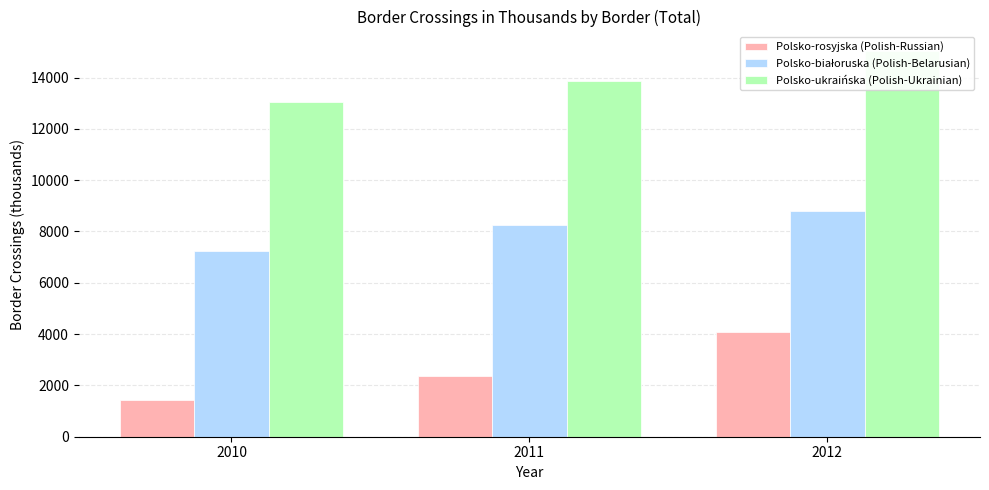

How many values in the Polsko-rosyjska (Polish-Russian) series exceed 2373?

2